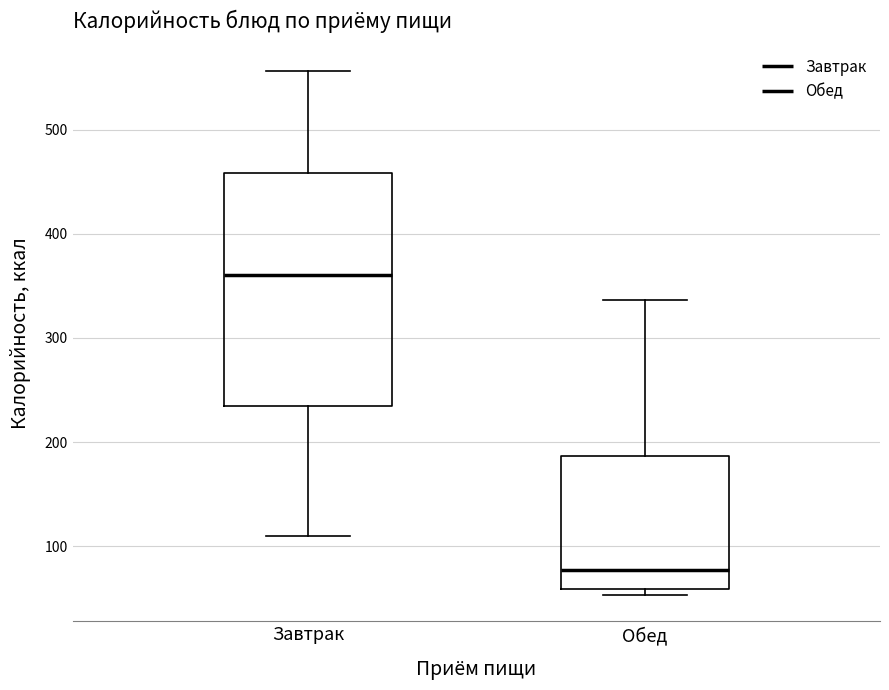

Where is the lower edge of the box for Обед on the y-axis? The values are not printed on the chart, so give them approximately, as read against the axis.

60